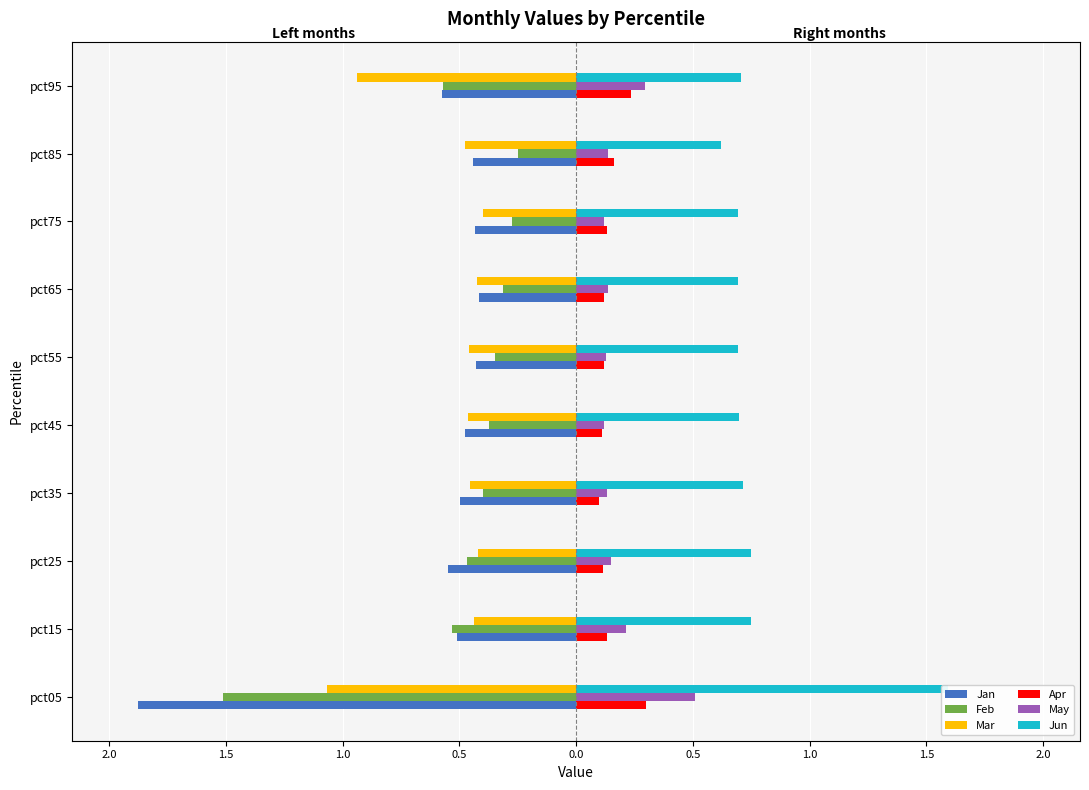

Between pct05 and pct25, which series saw the biggest shift?

Jan